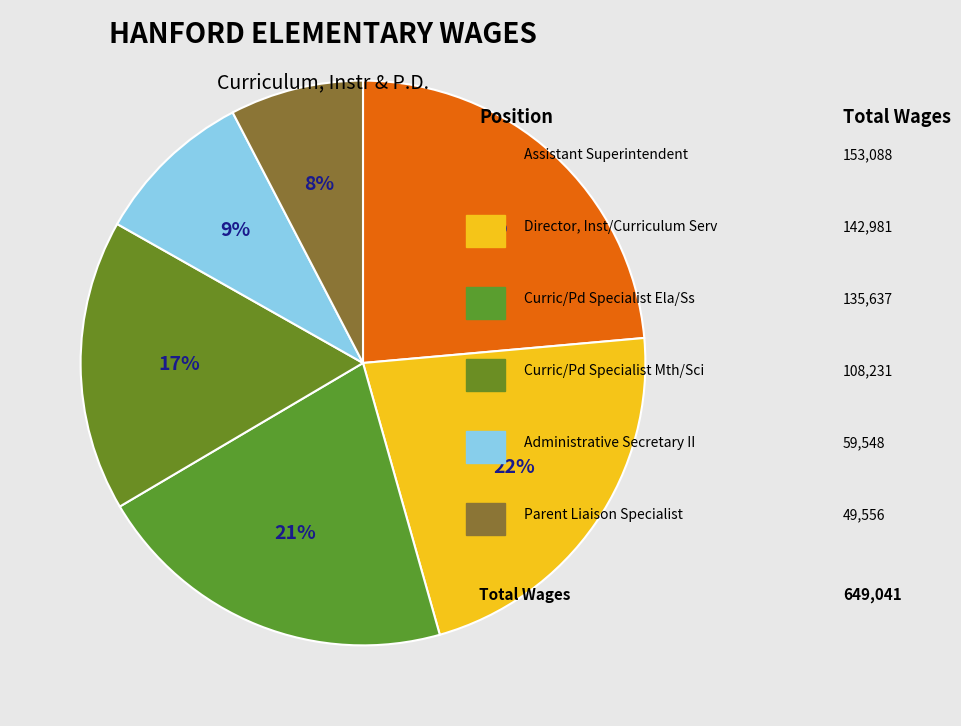

Which slice is the largest?

Assistant Superintendent